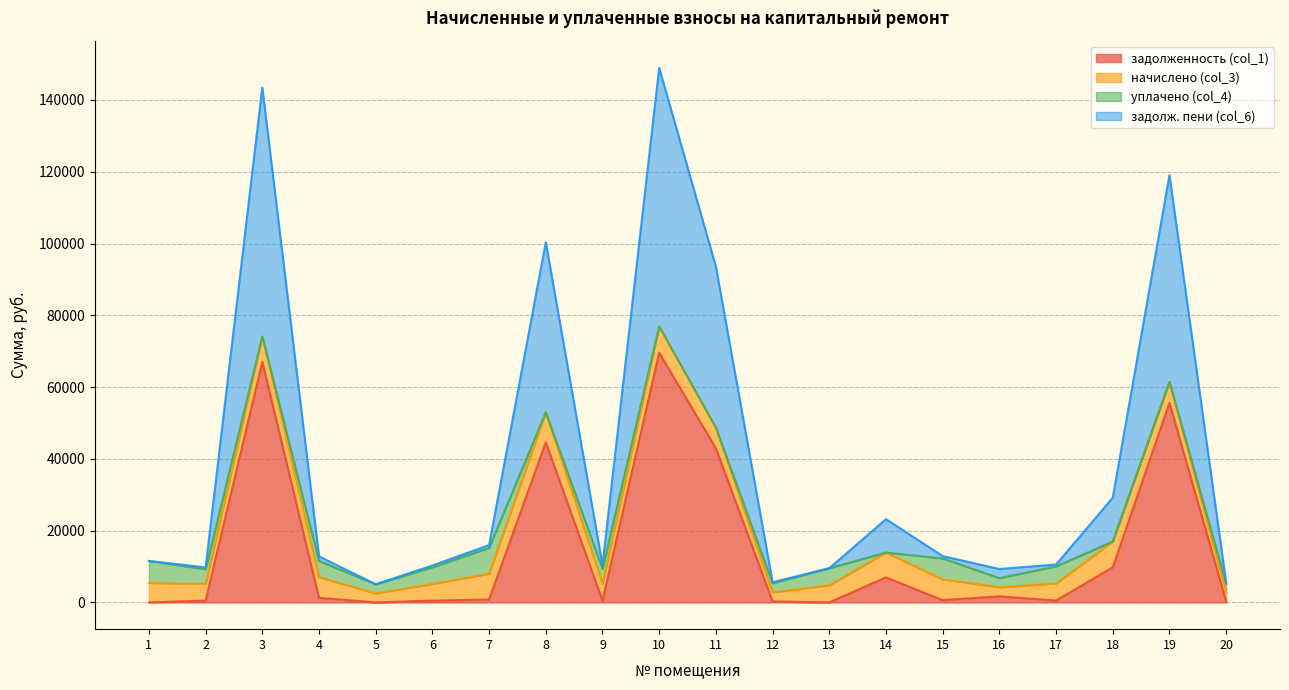

What is the highest value of the задолженность (col_1) series?

69571.0